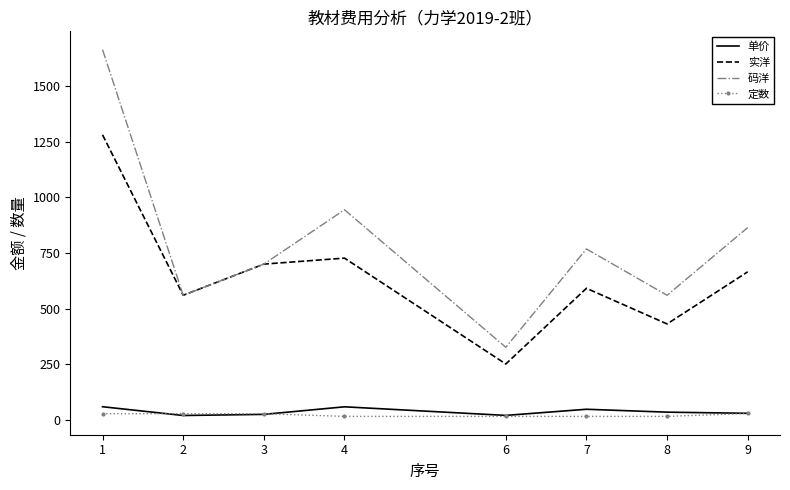

How many values in the 码洋 series are below 768?

4